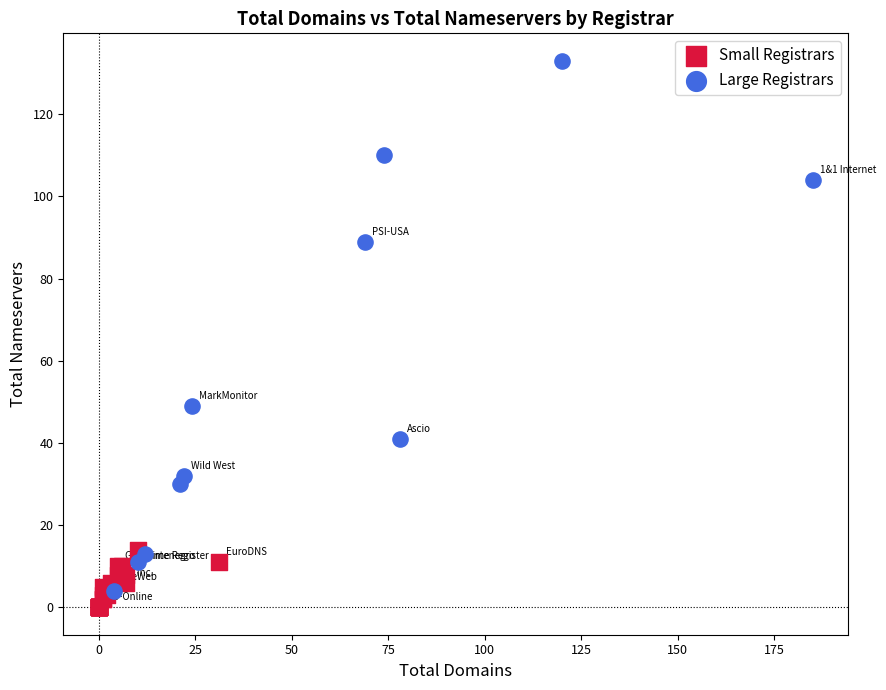

Which series contains the highest Y value?

Large Registrars